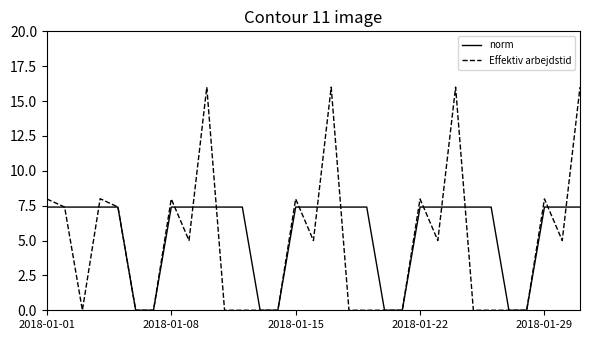

List the series in order of their peak value, highest first.

Effektiv arbejdstid, norm